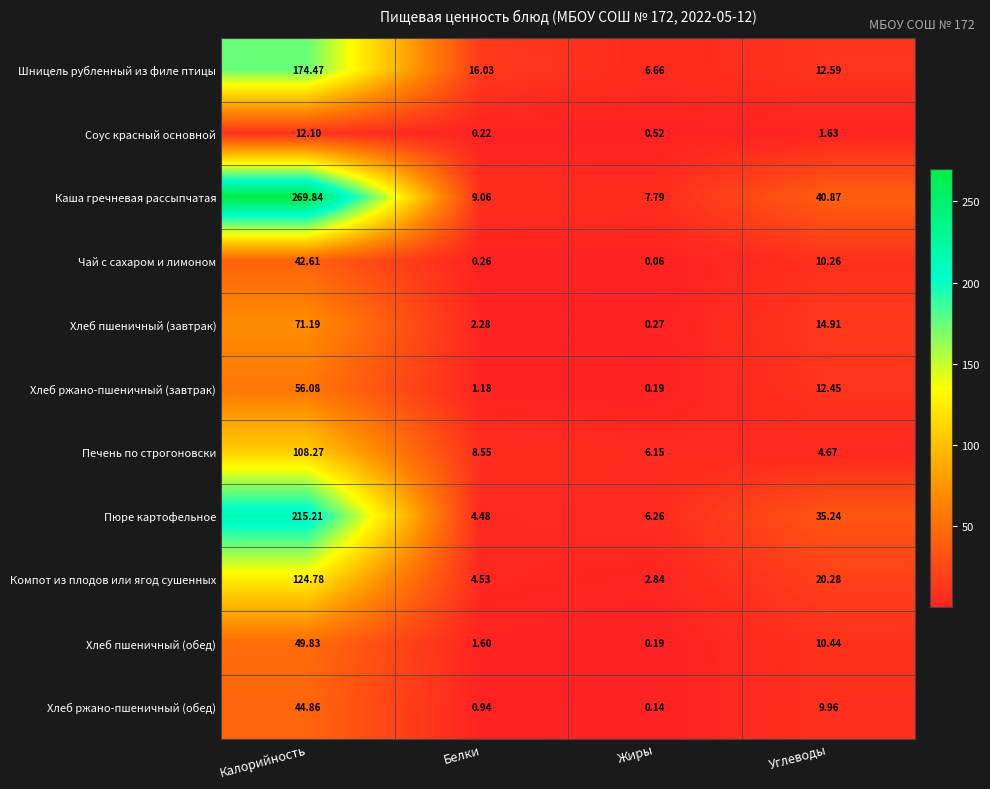

Where is Пюре картофельное nearest to the value 109?

Углеводы